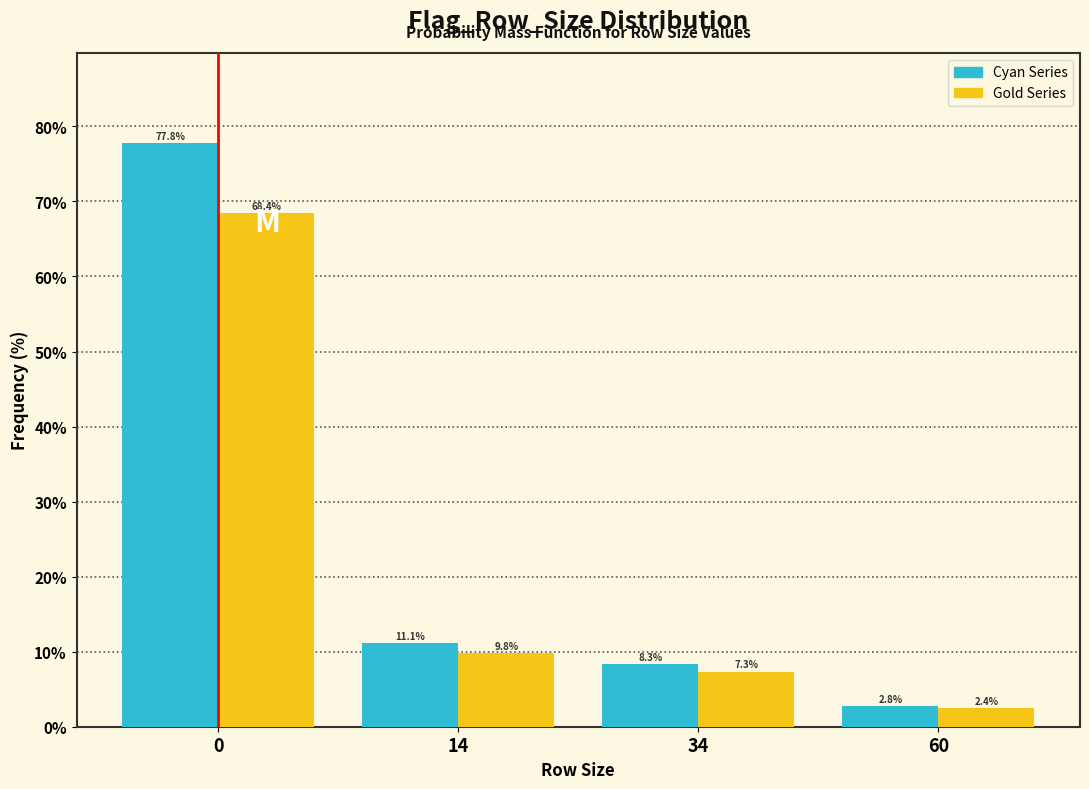

Reading left to right, what are all the values shown in this chart?

Cyan Series: 0=77.8	14=11.1	34=8.3	60=2.8
Gold Series: 0=68.4	14=9.8	34=7.3	60=2.4